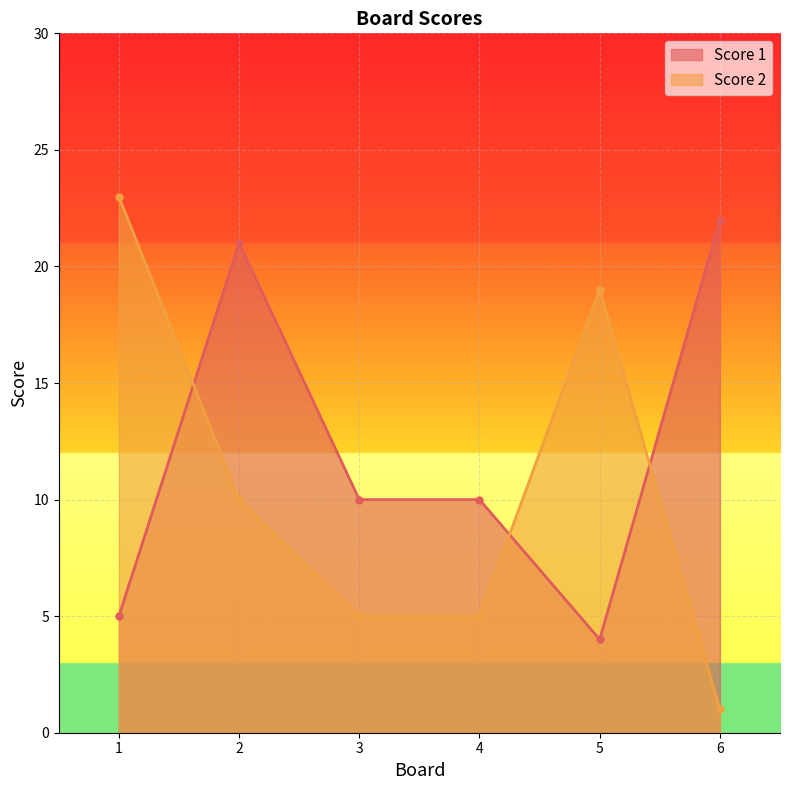

What is the value of the Score 2 point at the 5th from the left?

19